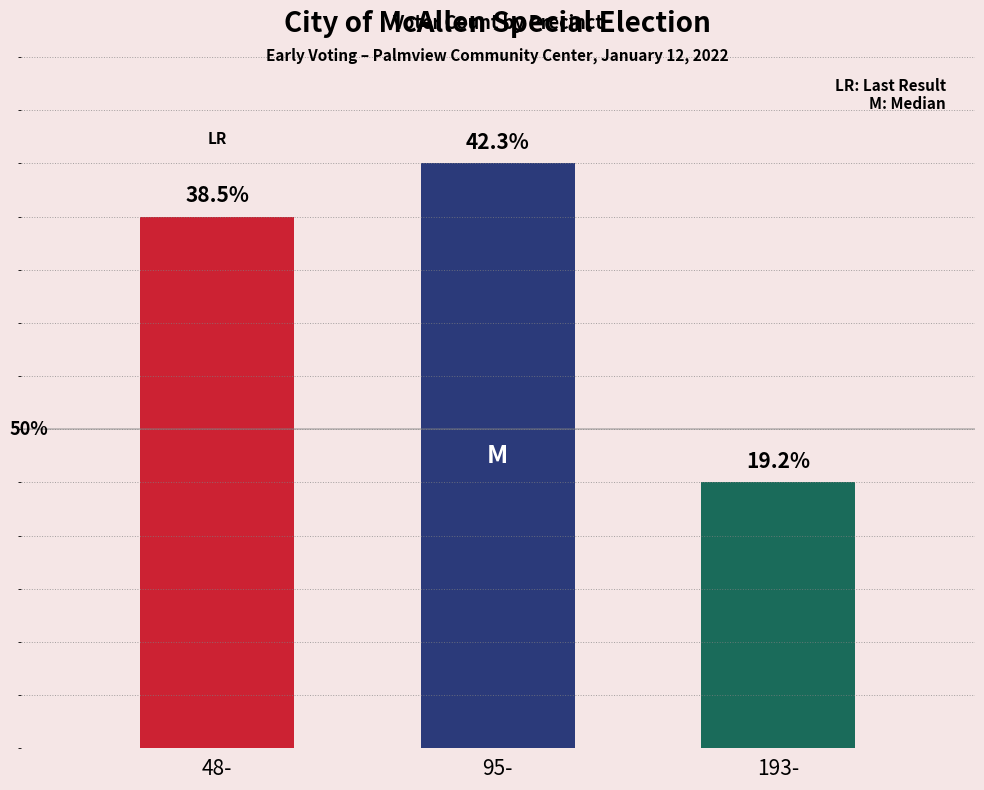

What is the label of the 1st bar from the right?

193-